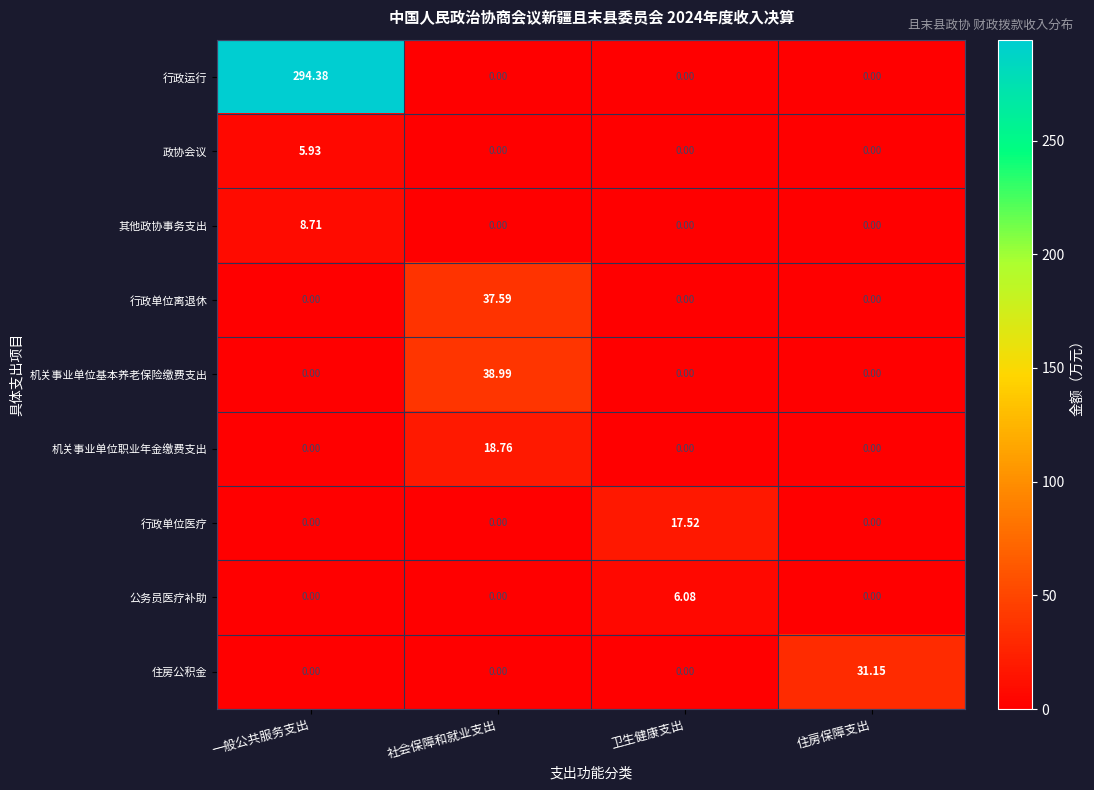

Which series has the widest spread of values?

行政运行